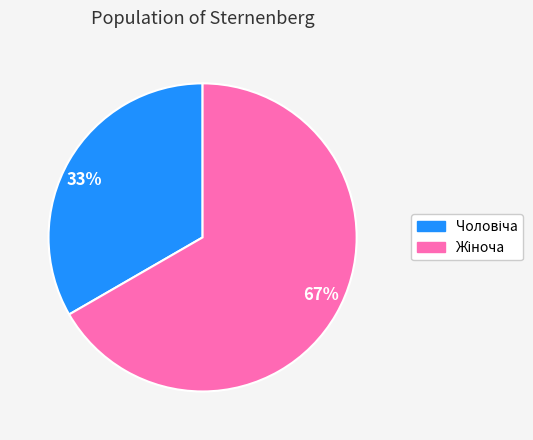

Is there a majority slice in this chart?

Yes